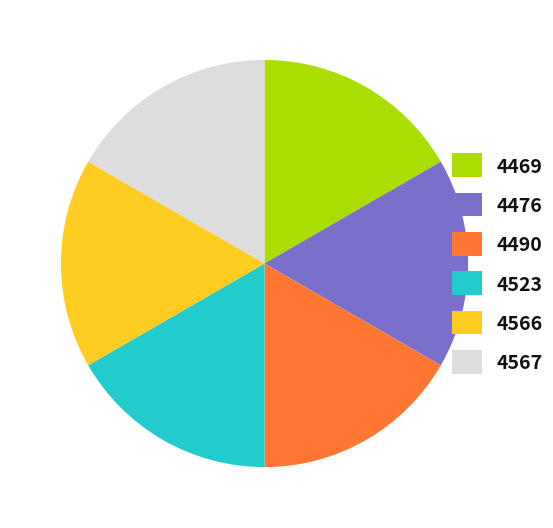

The 4469 slice represents 17% of the pie. True or false?

True